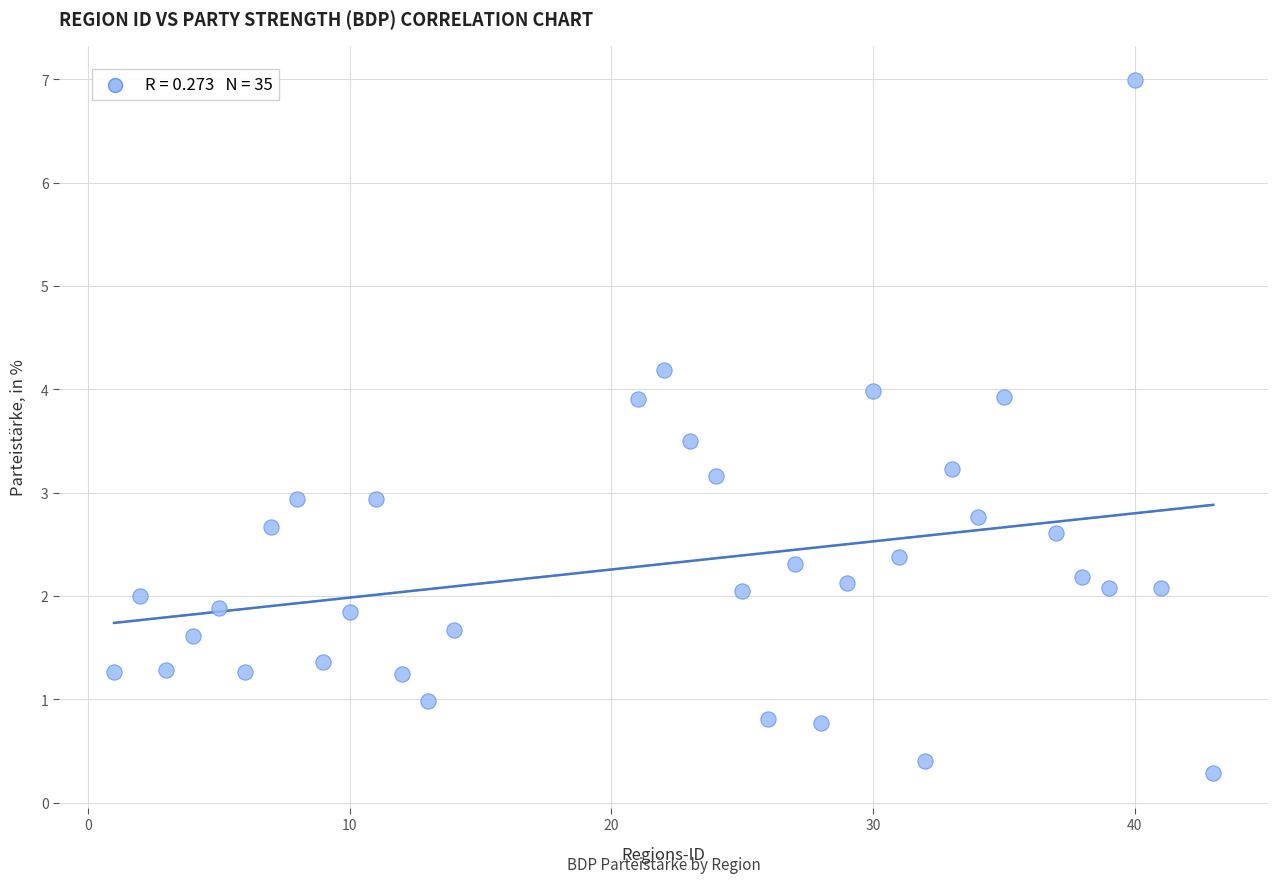

What is the range of Y values (max minus min)?

6.7